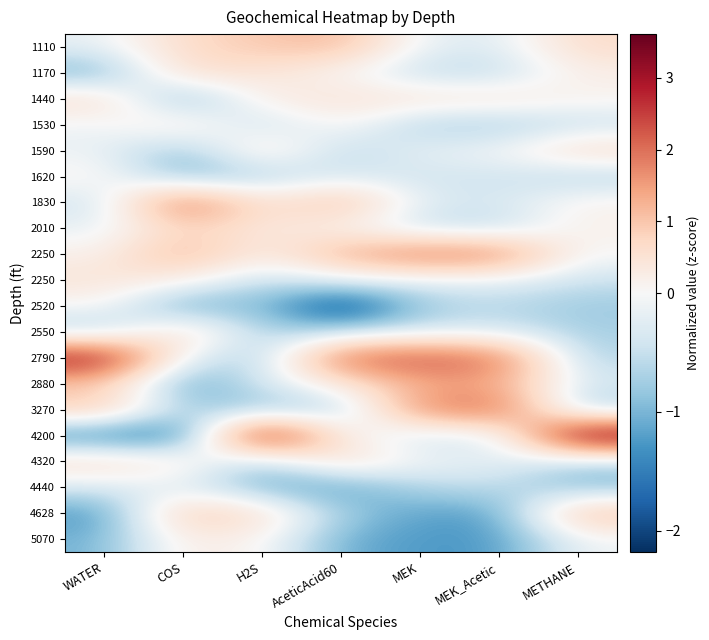

At which category does the chart reach its minimum across all series?

AceticAcid60